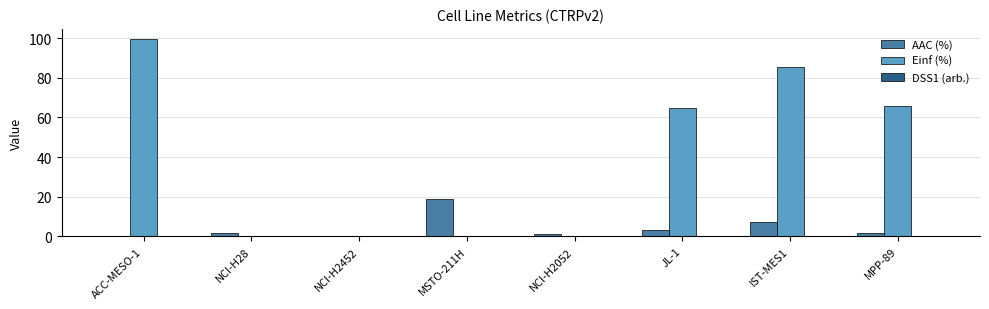

What is the sum of all AAC (%) values?

34.4